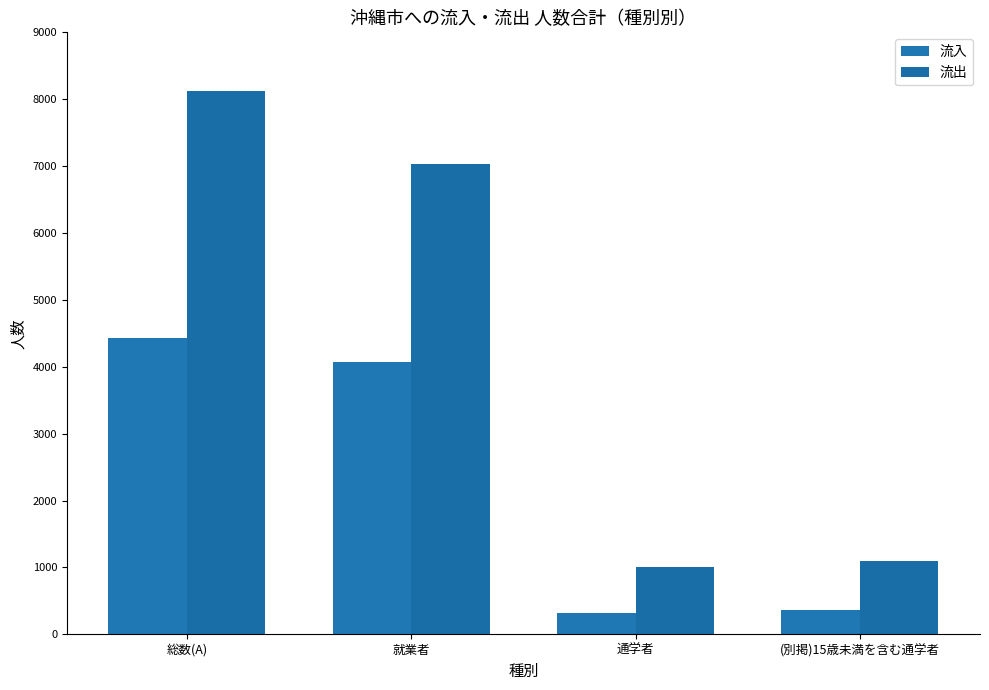

What is the label of the 2nd bar from the left?

就業者